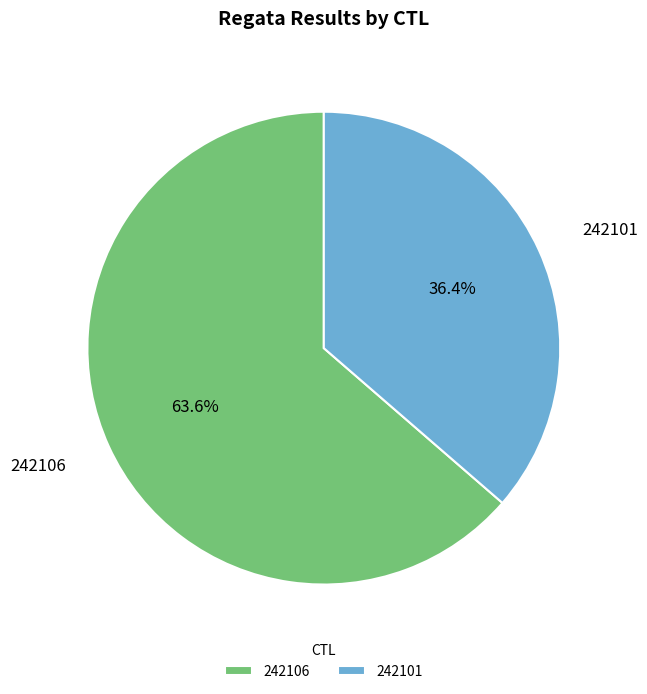

To the nearest percent, what is the difference between the largest and smallest slice percentages?

27%